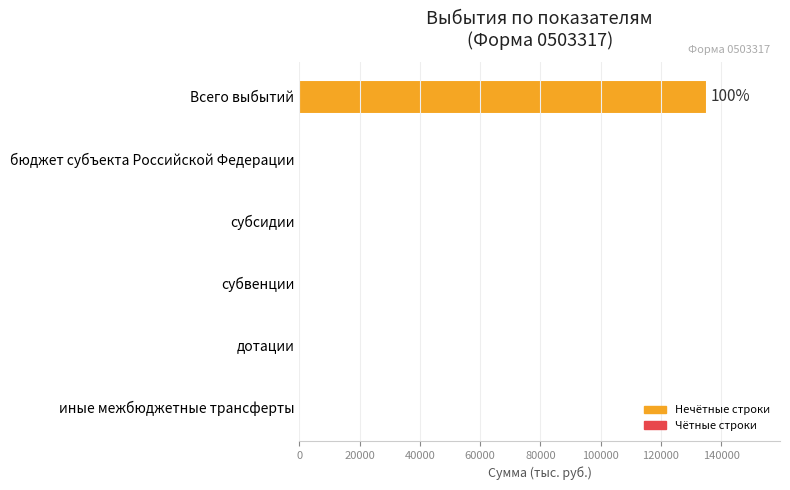

What is the sum of all values?

135222